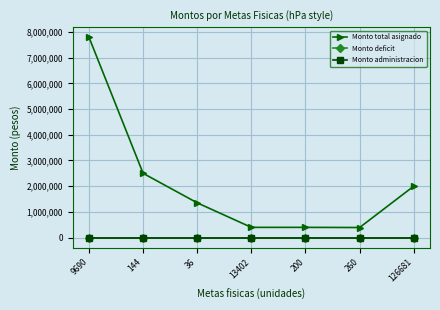

How many lines are shown in the chart?

3